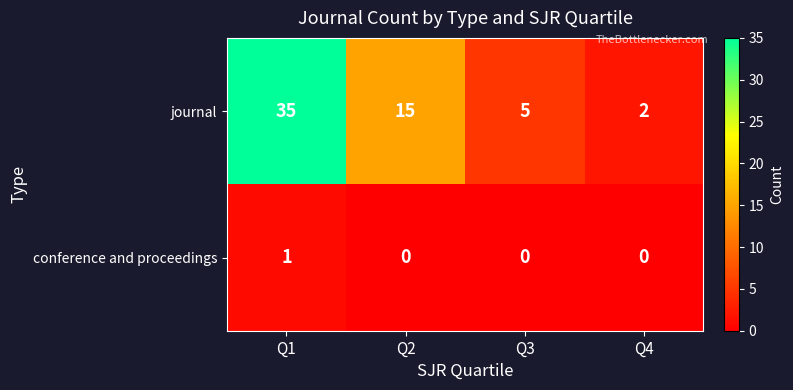

How many values in the journal series are below 15?

2